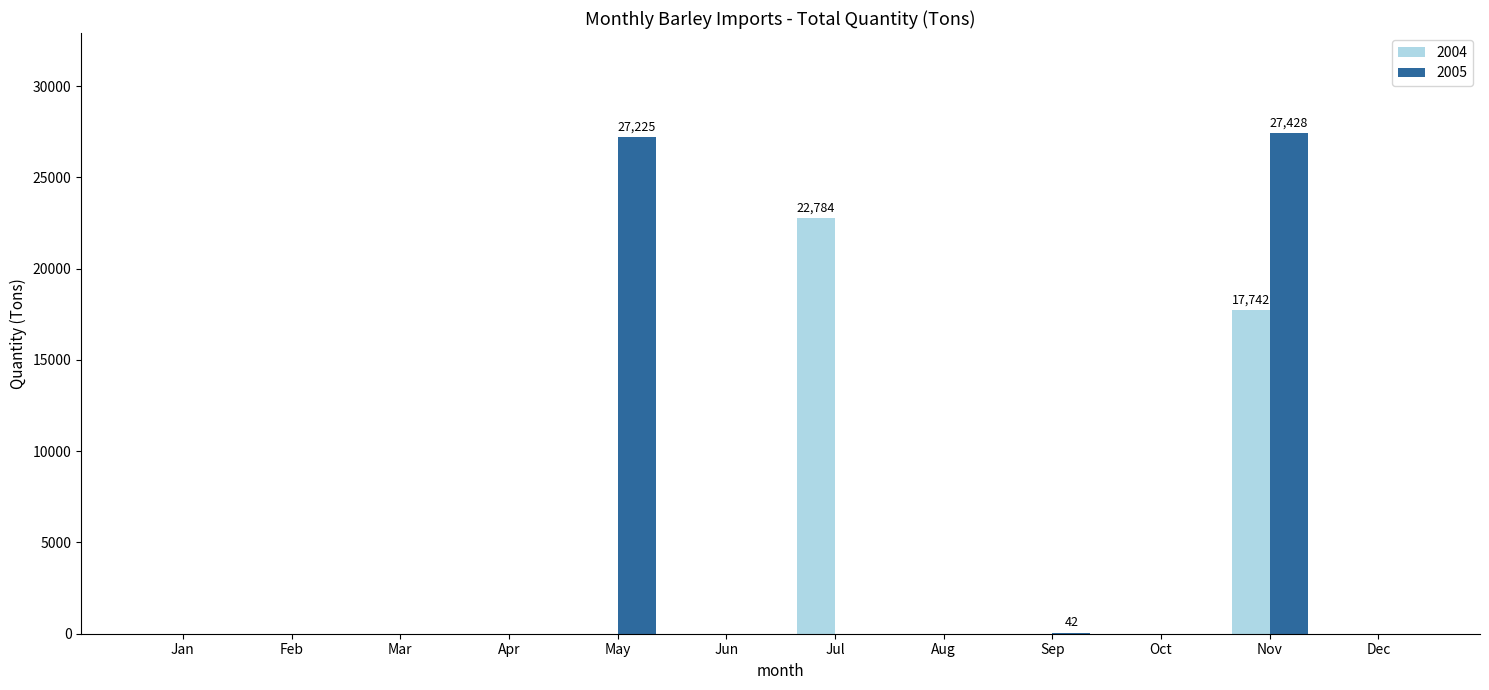

How many data points does each series have?

12